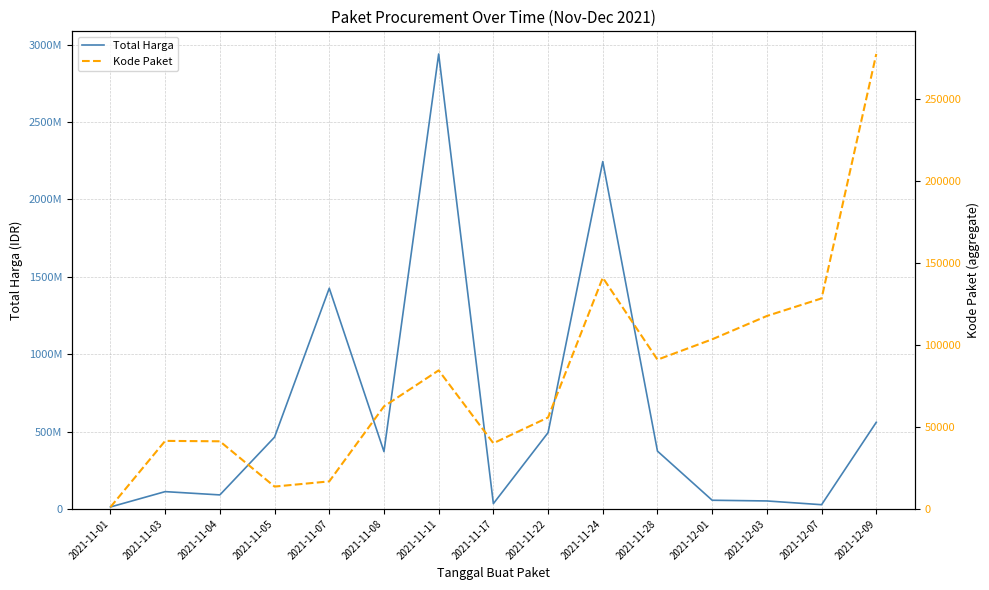

At which label does Total Harga reach its minimum?

2021-11-01